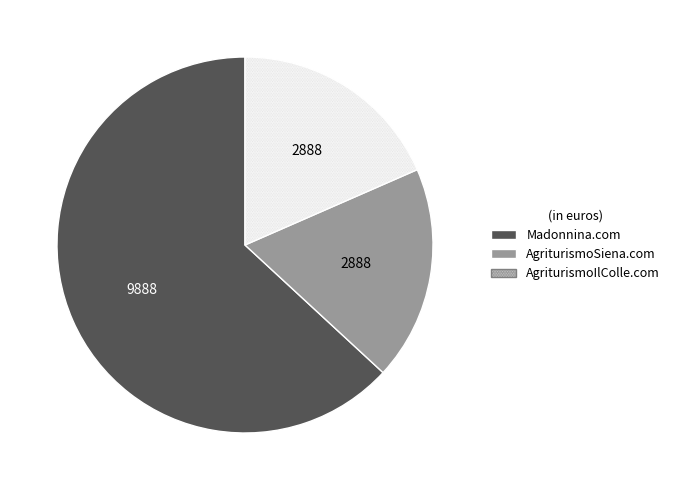

What is the majority slice?

Madonnina.com